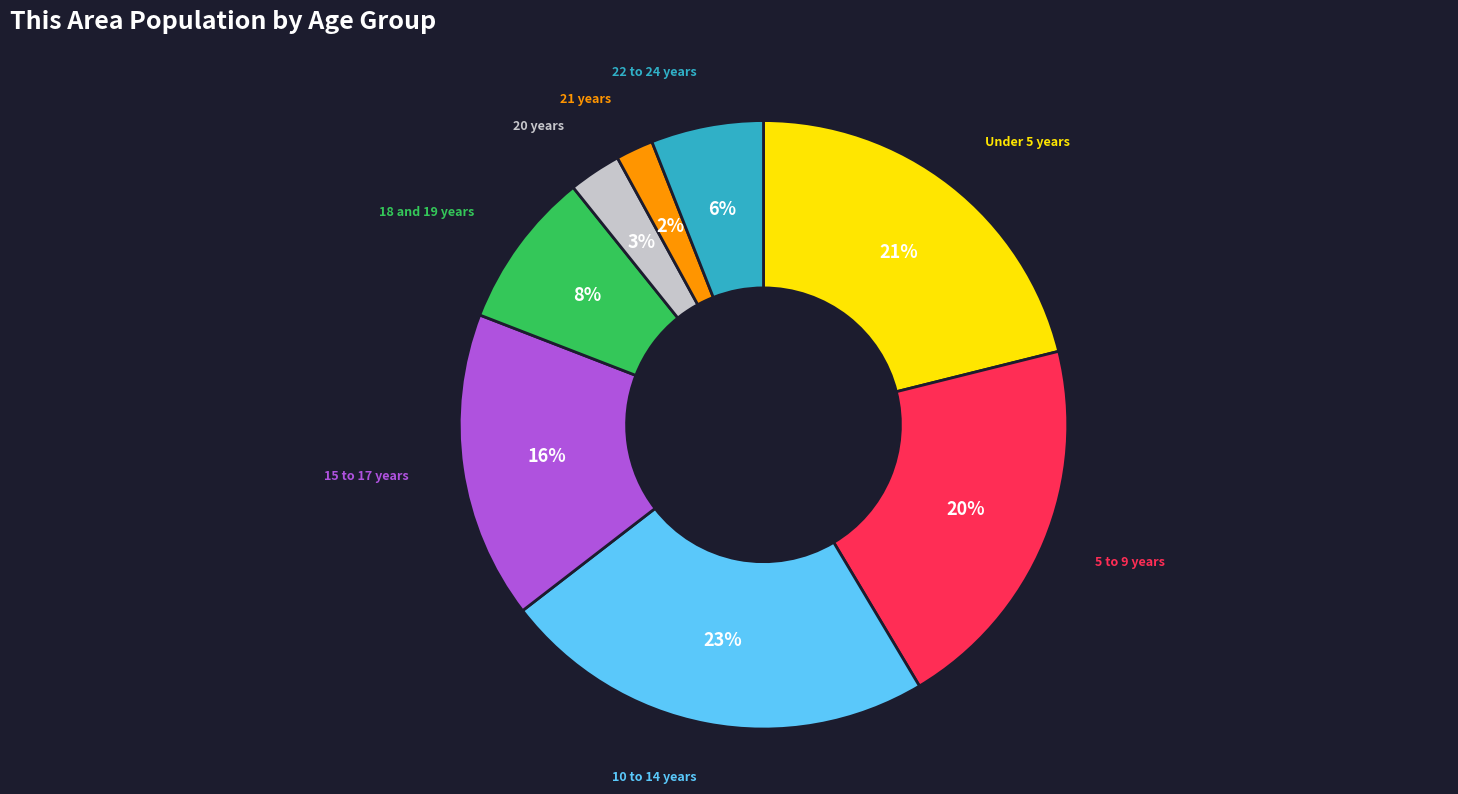

To the nearest percent, what is the average slice percentage?

12%